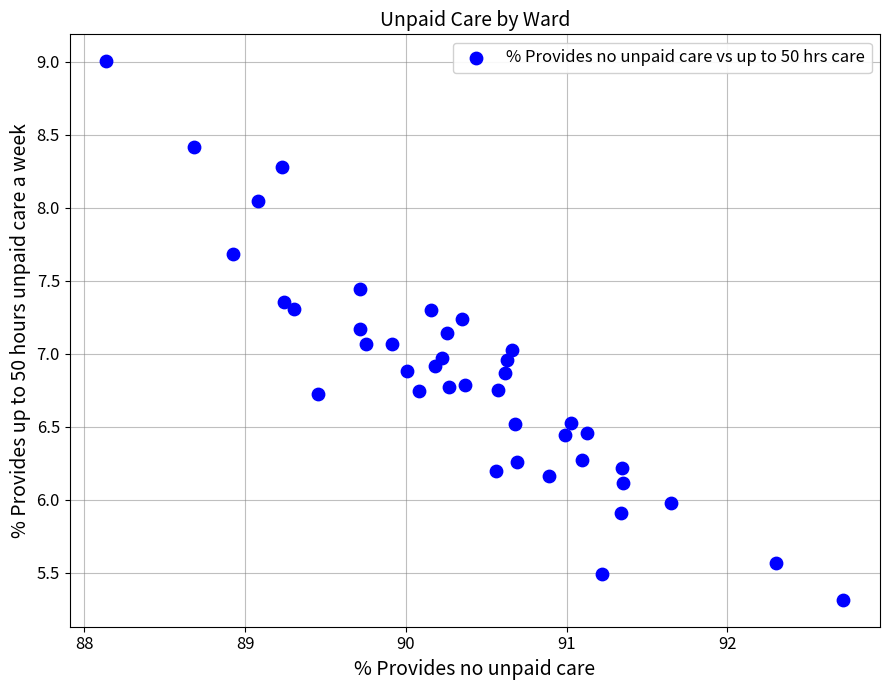

What is the range of X values (max minus min)?

4.6